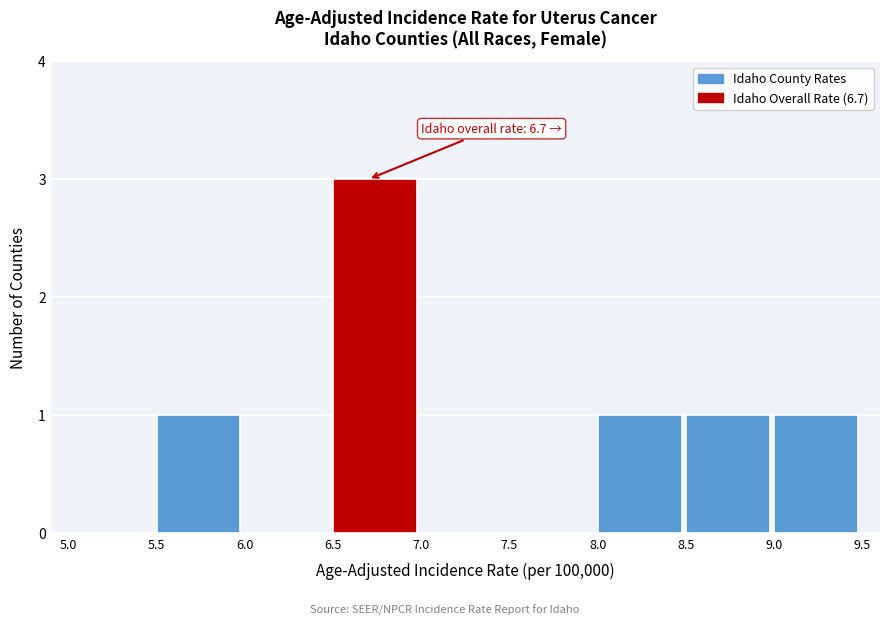

Which range on the x-axis has the tallest bar?

6.5 to 7.0